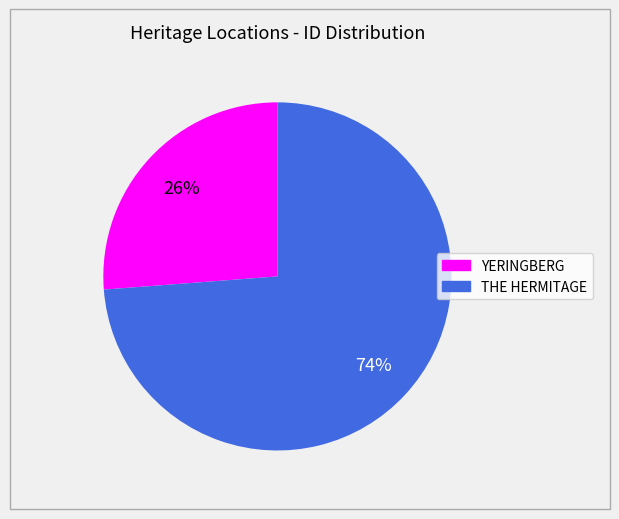

Rank the categories by value from lowest to highest.

YERINGBERG, THE HERMITAGE